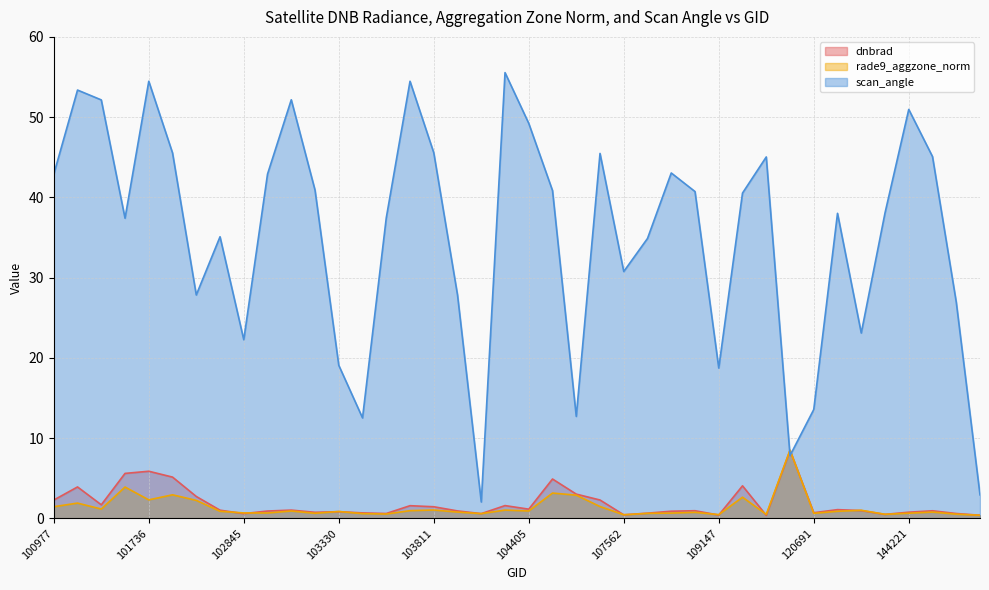

The value of dnbrad at 144028 is 0.5. True or false?

True